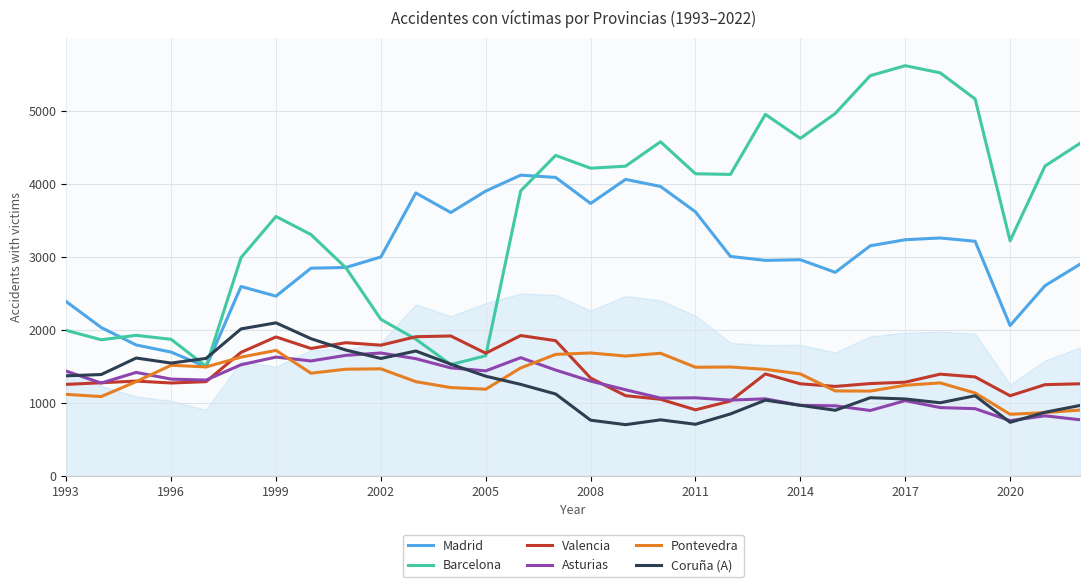

Which series has the widest spread of values?

Barcelona